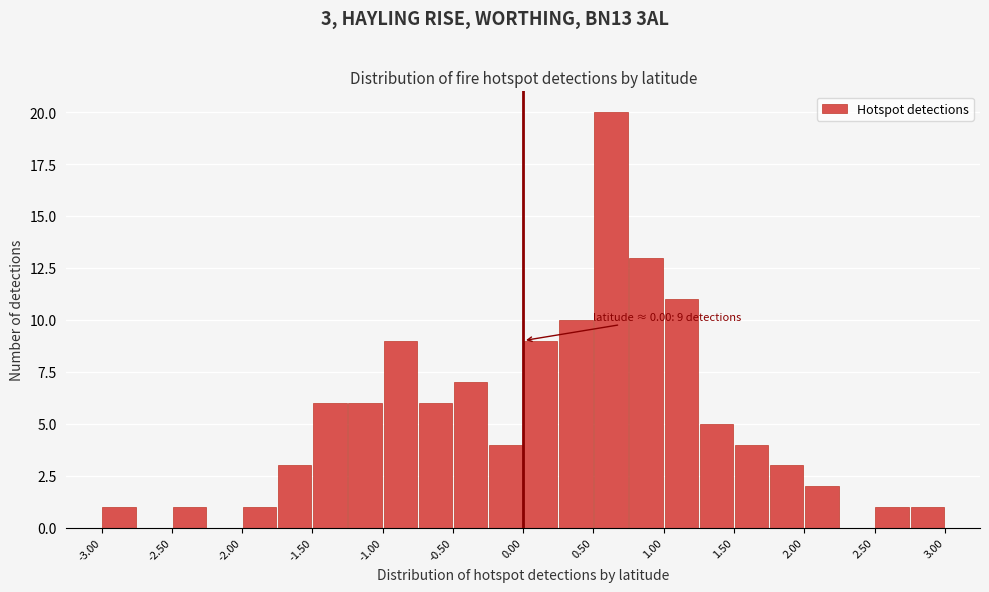

Over which range of the x-axis is the bar tallest?

0.50 to 0.75